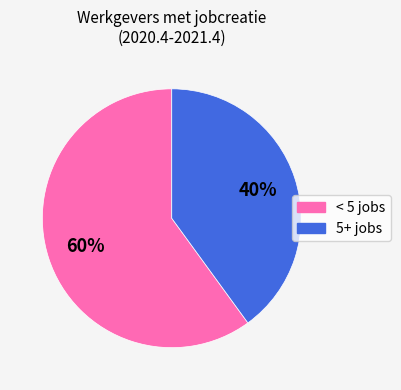

To the nearest percent, what is the average slice percentage?

50%